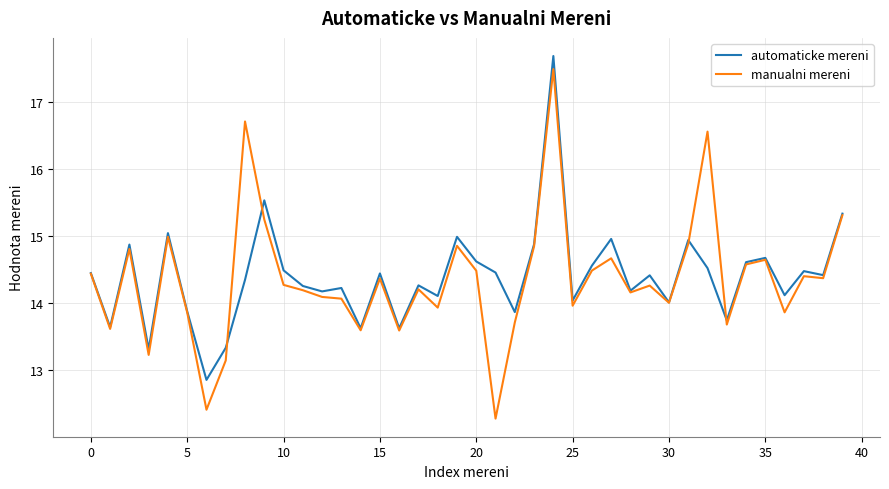

Which series has the widest spread of values?

manualni mereni